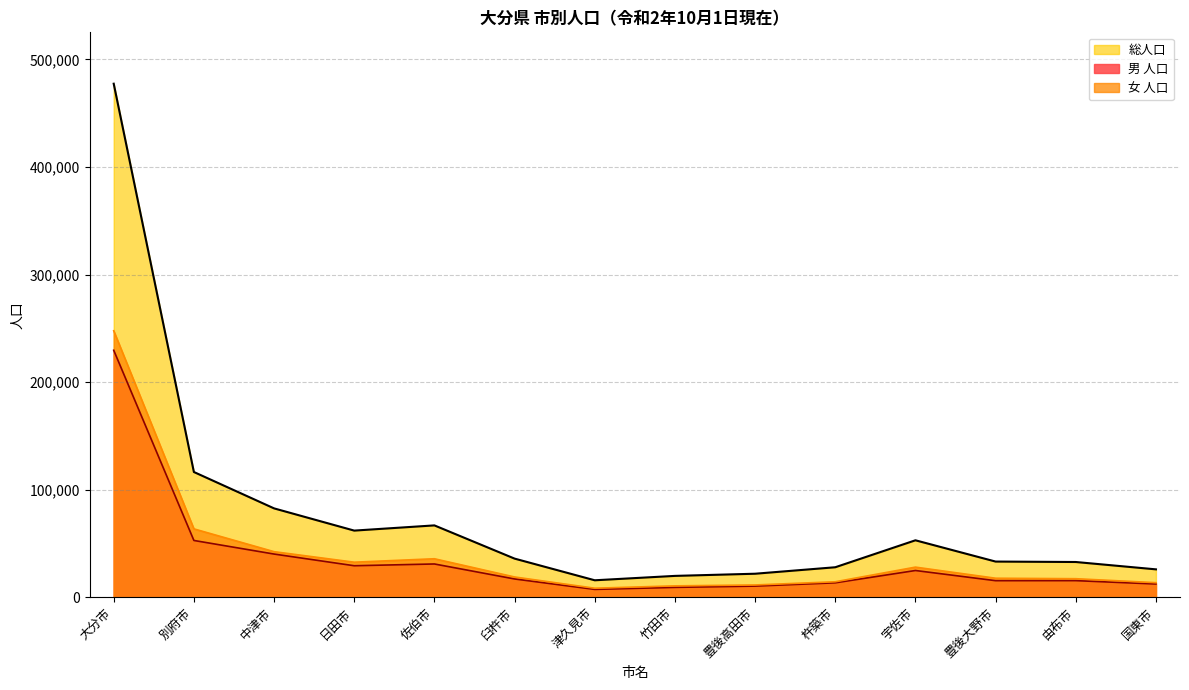

What value does the 男 人口 series have at 豊後大野市, to the nearest 100?

15500